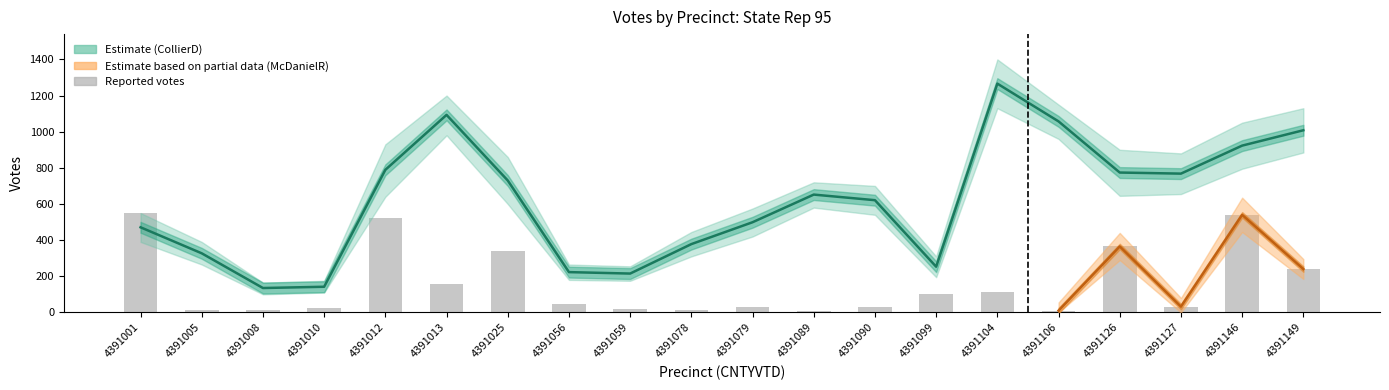

At which label does CollierD_16G_State Rep 95 reach its minimum?

4391008